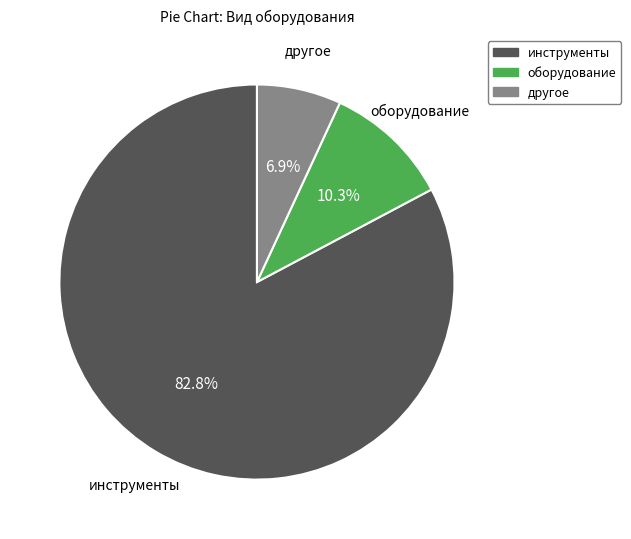

To the nearest percent, what is the average slice percentage?

33%